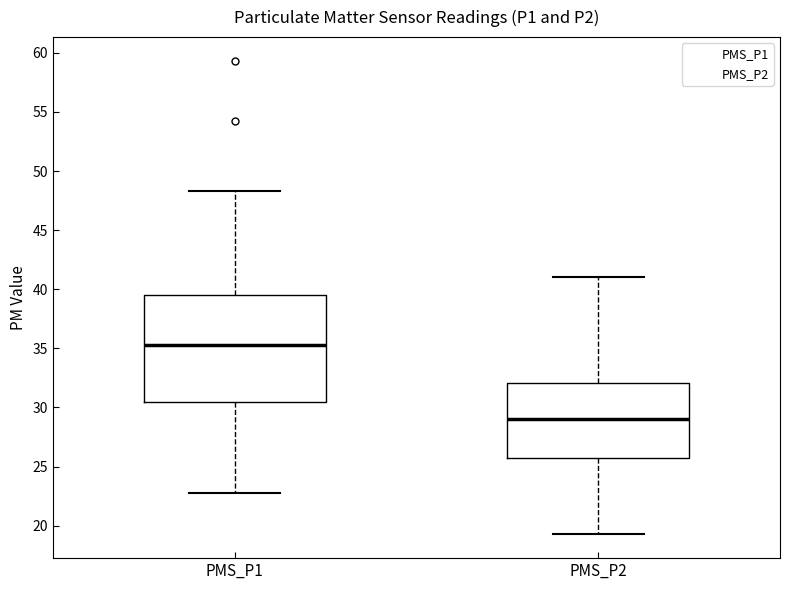

Where does the lower whisker of the box for PMS_P1 end on the y-axis? The values are not printed on the chart, so give them approximately, as read against the axis.

23.0